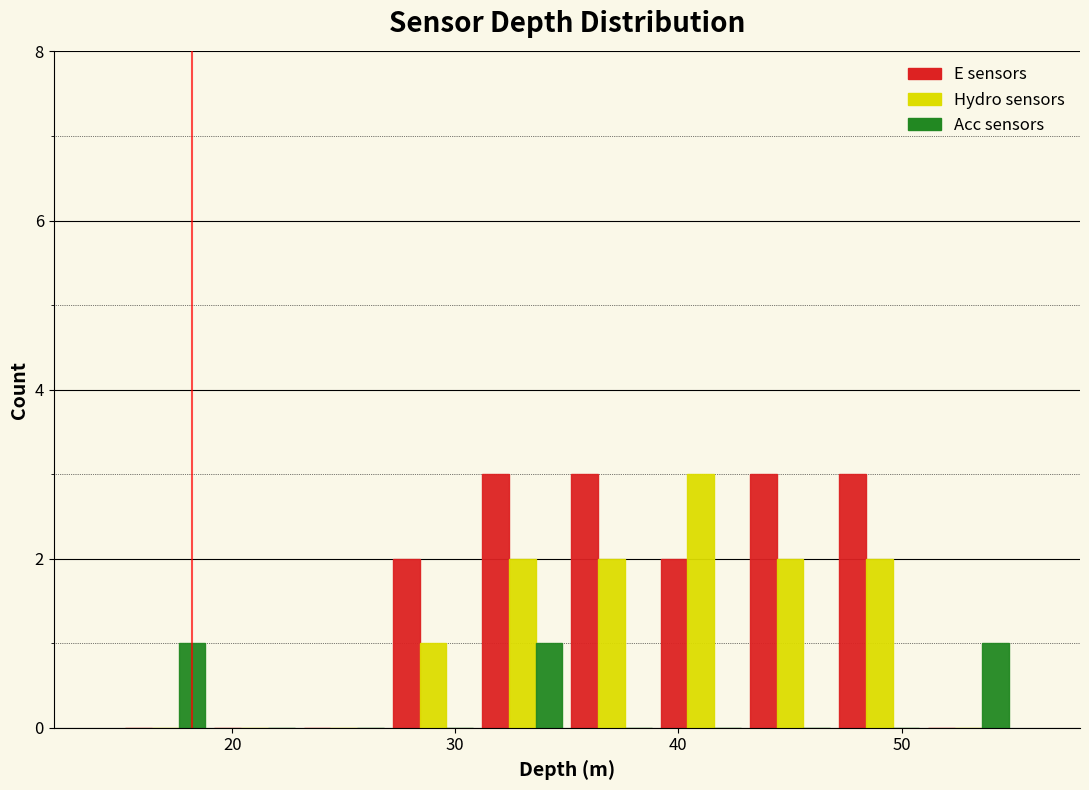

Reading left to right, list every range on the x-axis with the height of the bar of each series over it. The values are not printed on the chart, so give them approximately, as read against the axis.

15 to 19: E sensors=0	Hydro sensors=0	Acc sensors=1
19 to 23: E sensors=0	Hydro sensors=0	Acc sensors=0
23 to 27: E sensors=0	Hydro sensors=0	Acc sensors=0
27 to 31: E sensors=2	Hydro sensors=1	Acc sensors=0
31 to 35: E sensors=3	Hydro sensors=2	Acc sensors=1
35 to 39: E sensors=3	Hydro sensors=2	Acc sensors=0
39 to 43: E sensors=2	Hydro sensors=3	Acc sensors=0
43 to 47: E sensors=3	Hydro sensors=2	Acc sensors=0
47 to 51: E sensors=3	Hydro sensors=2	Acc sensors=0
51 to 55: E sensors=0	Hydro sensors=0	Acc sensors=1